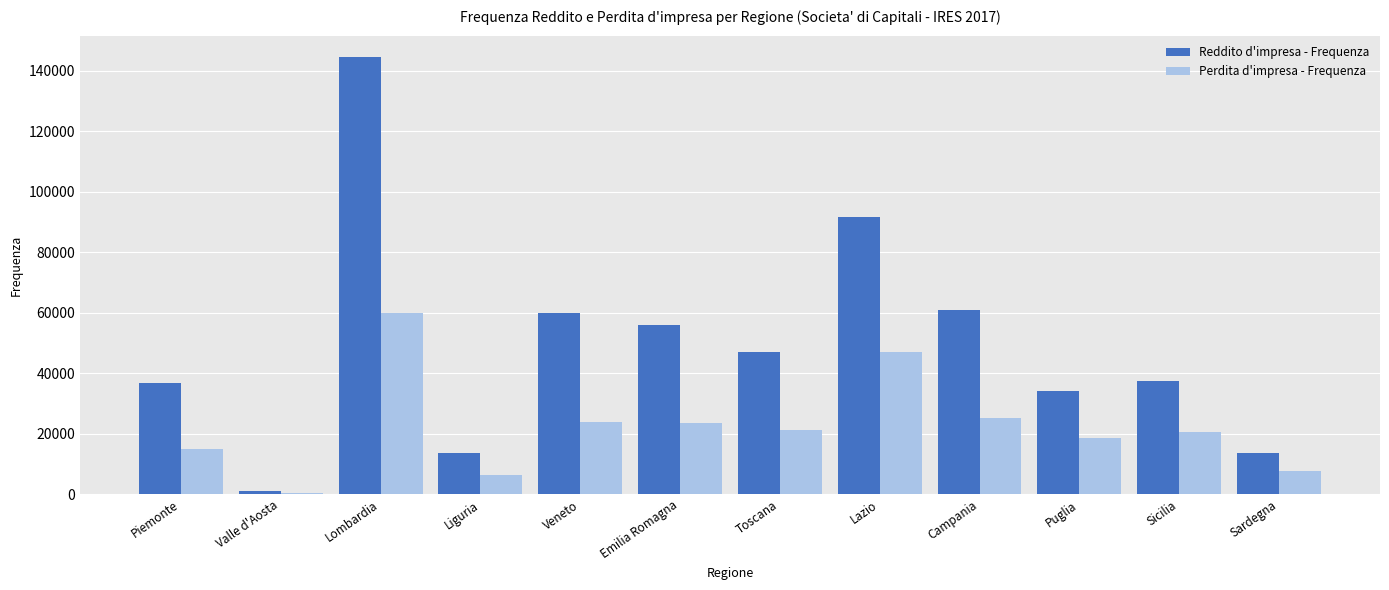

Rank the series by their average value, from lowest to highest.

Perdita d'impresa - Frequenza, Reddito d'impresa - Frequenza